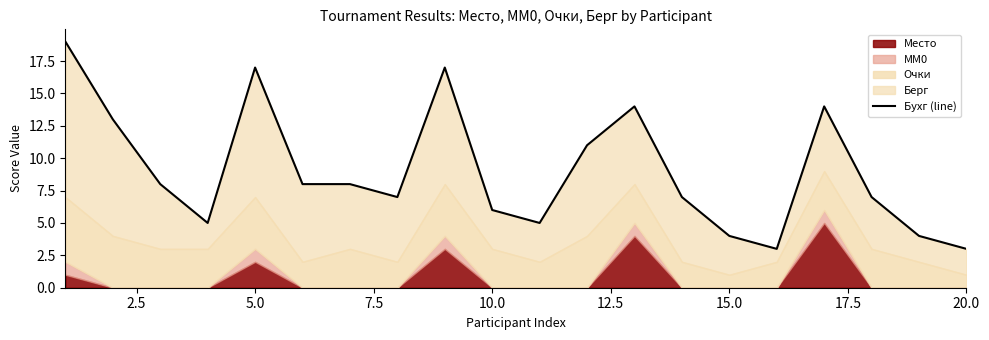

What is the value of the 14th point from the left?

7